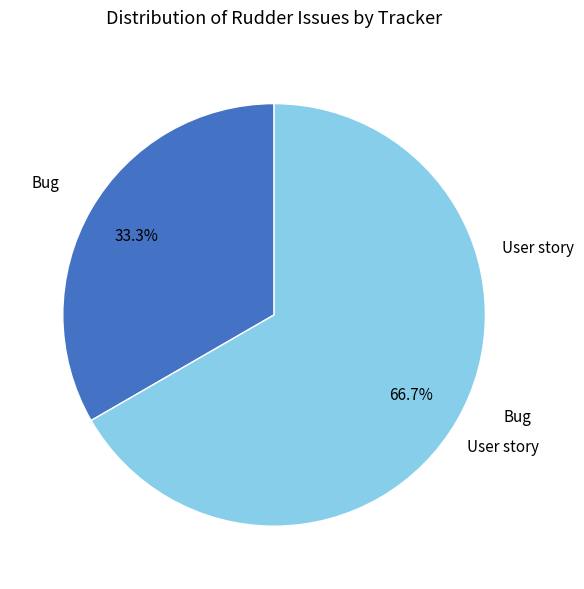

Does any single category account for the majority?

Yes